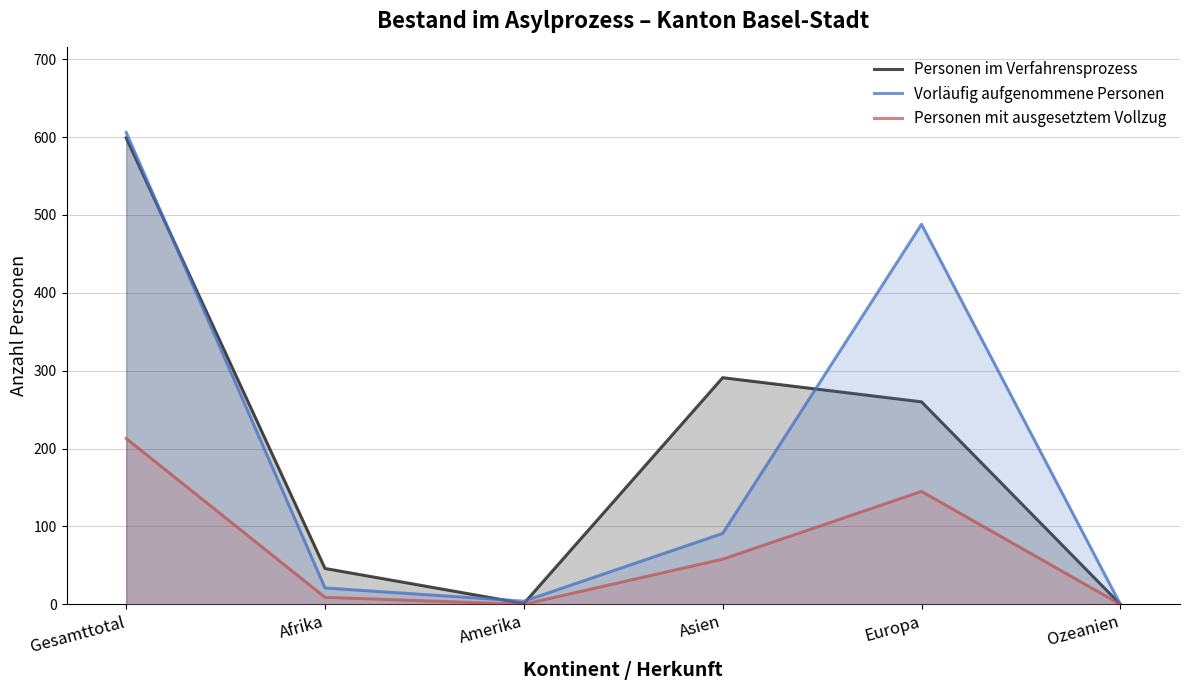

Reading left to right, list all the values displayed in this chart.

Personen im Verfahrensprozess: Gesamttotal=599	Afrika=46	Amerika=1	Asien=291	Europa=260	Ozeanien=0
Vorläufig aufgenommene Personen: Gesamttotal=606	Afrika=21	Amerika=4	Asien=91	Europa=488	Ozeanien=0
Personen mit ausgesetztem Vollzug: Gesamttotal=213	Afrika=9	Amerika=0	Asien=58	Europa=145	Ozeanien=0